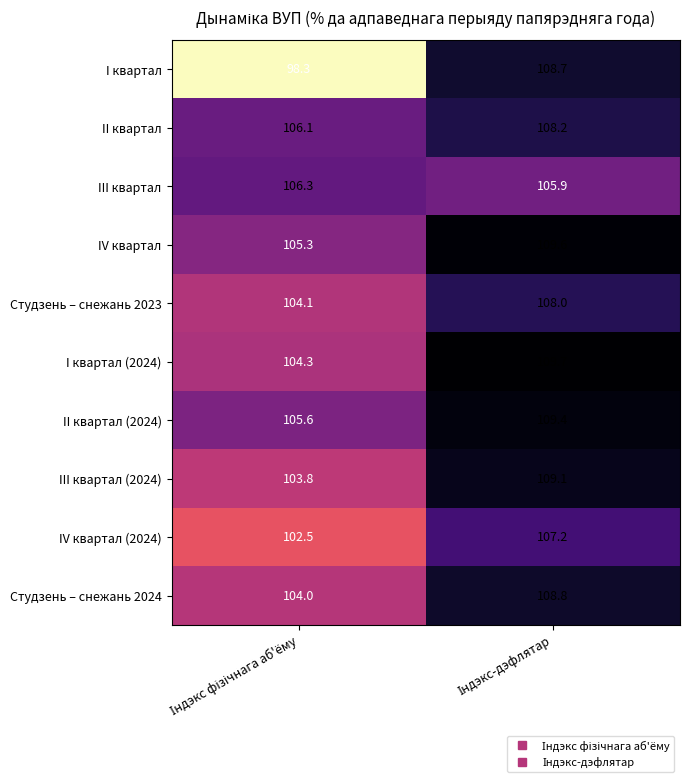

Which series has the largest total across all categories?

II квартал (2024)